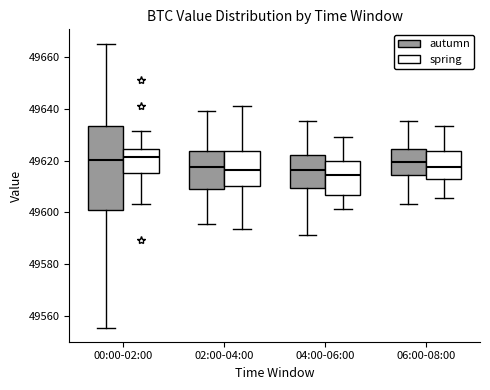

Reading left to right, transcribe this box plot: for each box, give where its median line is, the range the box spans, and where its two whiskers end, as read against the y-axis. The values are not printed on the chart, so give them approximately, as read against the axis.

00:00-02:00 (autumn): median 49620, box 49600 to 49634, whiskers 49556 to 49666
00:00-02:00 (spring): median 49622, box 49616 to 49624, whiskers 49604 to 49632
02:00-04:00 (autumn): median 49618, box 49608 to 49624, whiskers 49596 to 49640
02:00-04:00 (spring): median 49616, box 49610 to 49624, whiskers 49594 to 49642
04:00-06:00 (autumn): median 49616, box 49610 to 49622, whiskers 49592 to 49636
04:00-06:00 (spring): median 49614, box 49606 to 49620, whiskers 49602 to 49630
06:00-08:00 (autumn): median 49620, box 49614 to 49624, whiskers 49604 to 49636
06:00-08:00 (spring): median 49618, box 49612 to 49624, whiskers 49606 to 49634